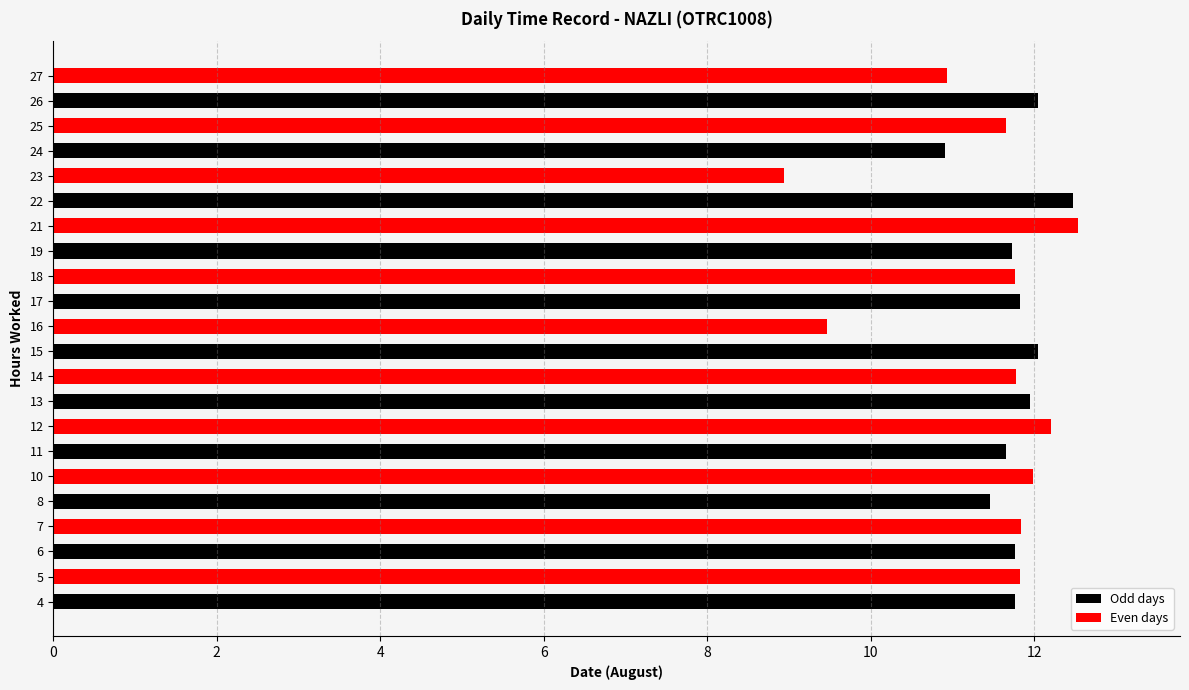

What is the greatest value displayed?

12.5